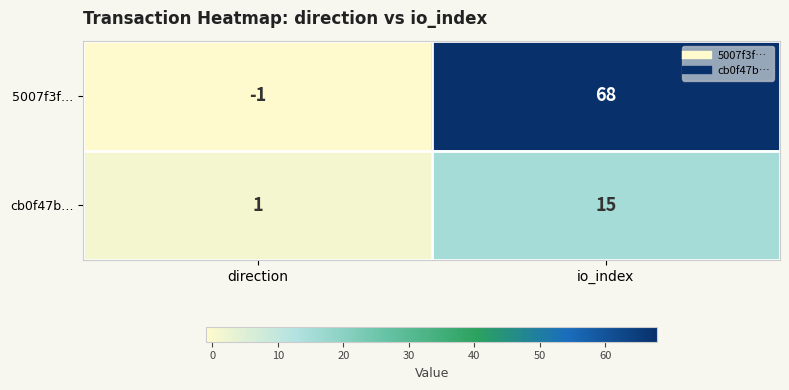

How many values in 5007f3f… are below zero?

1